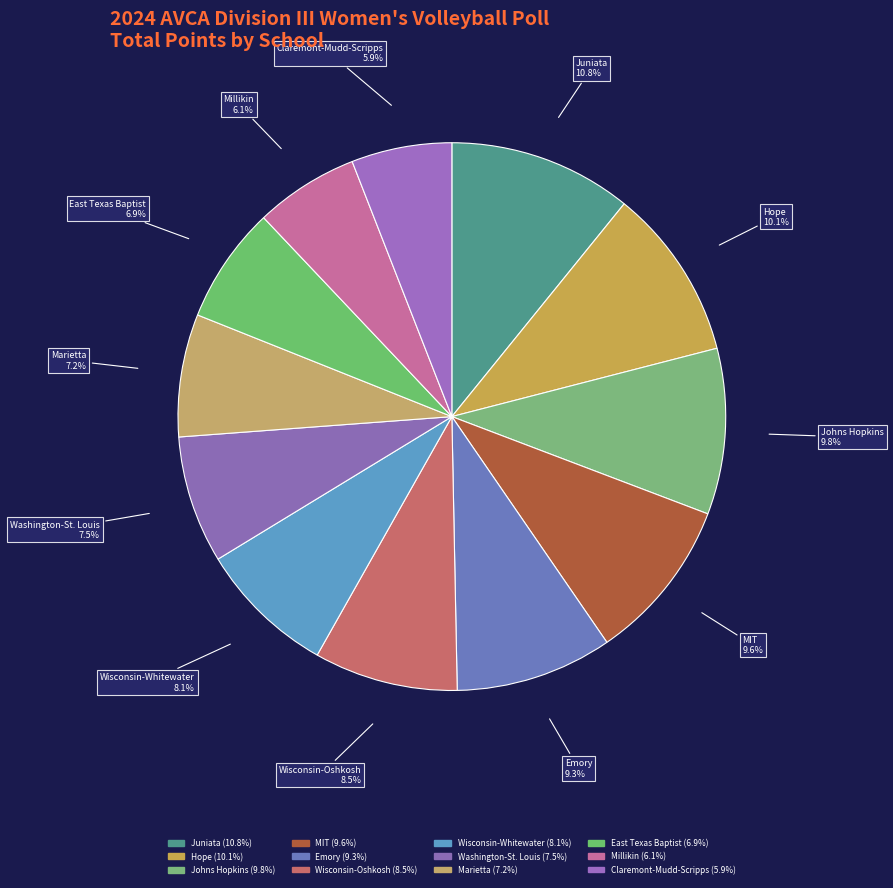

Combined, do Claremont-Mudd-Scripps and Wisconsin-Whitewater account for over 50%?

No